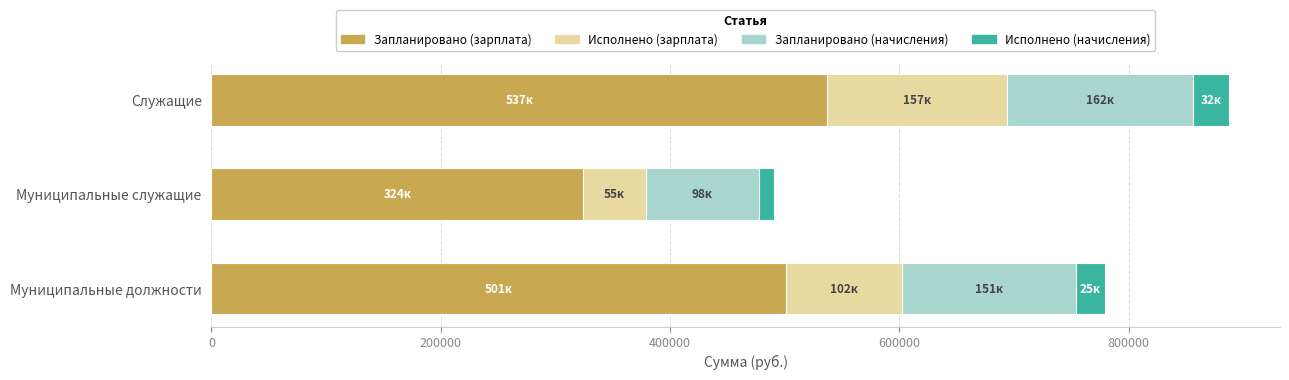

Is it true that Запланировано (зарплата) equals 500800.0 at Муниципальные должности?

True